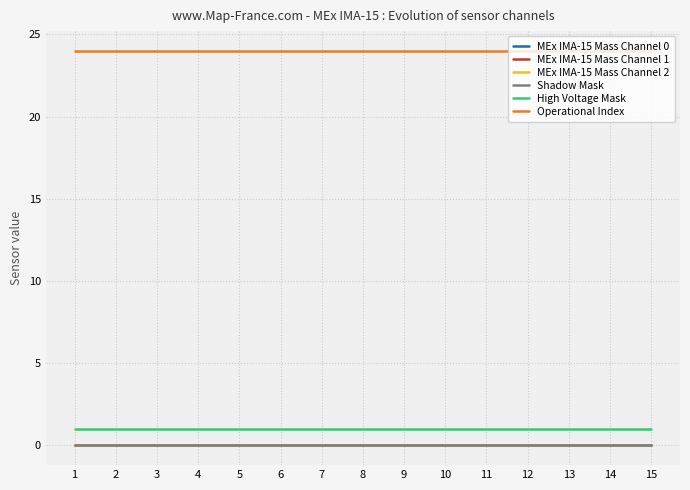

Is this an area chart (filled region under the line)?

No